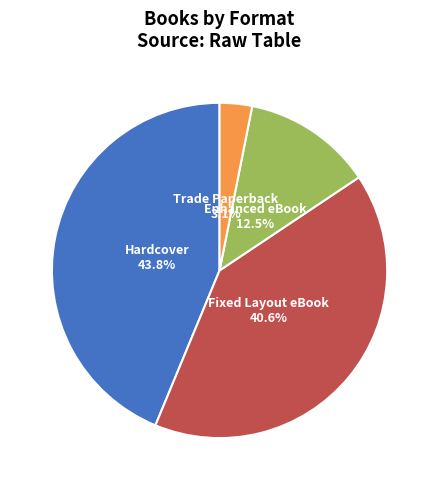

Is there any slice that represents more than half of the pie?

No